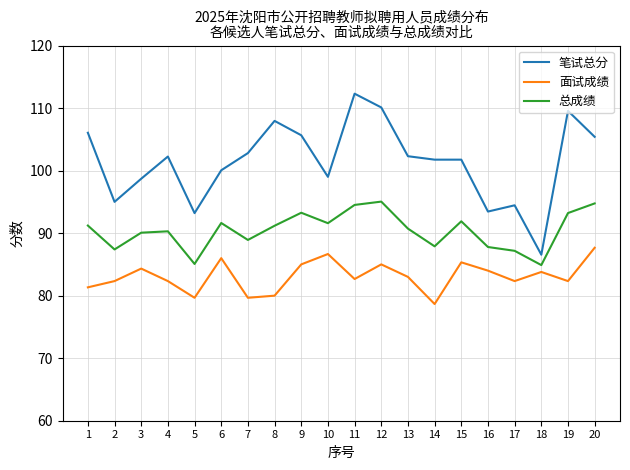

True or false: 总成绩 and 笔试总分 intersect in this chart.

False